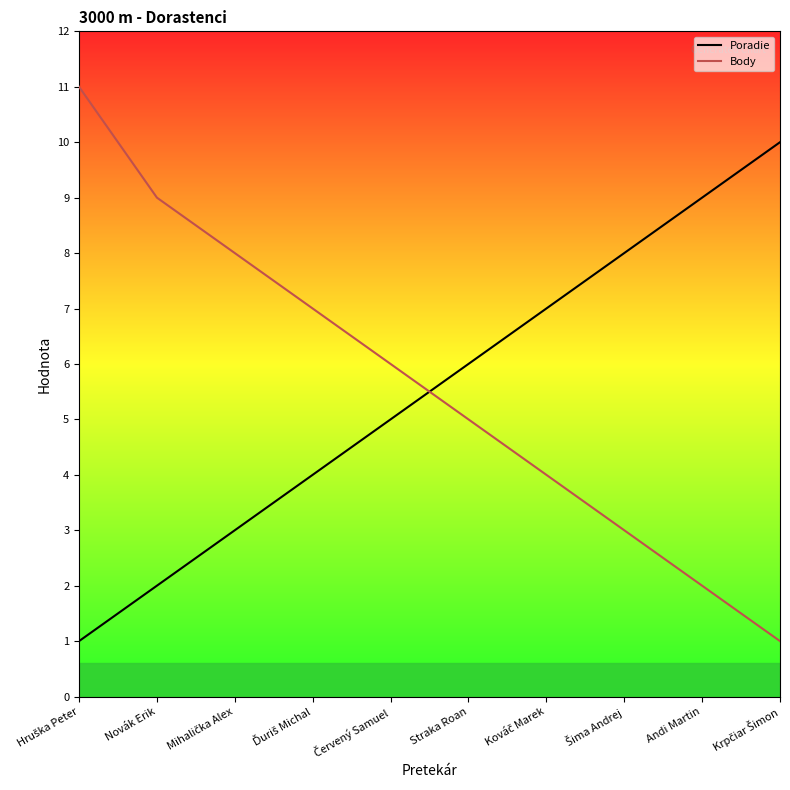

List the series in order of their peak value, lowest first.

Poradie, Body